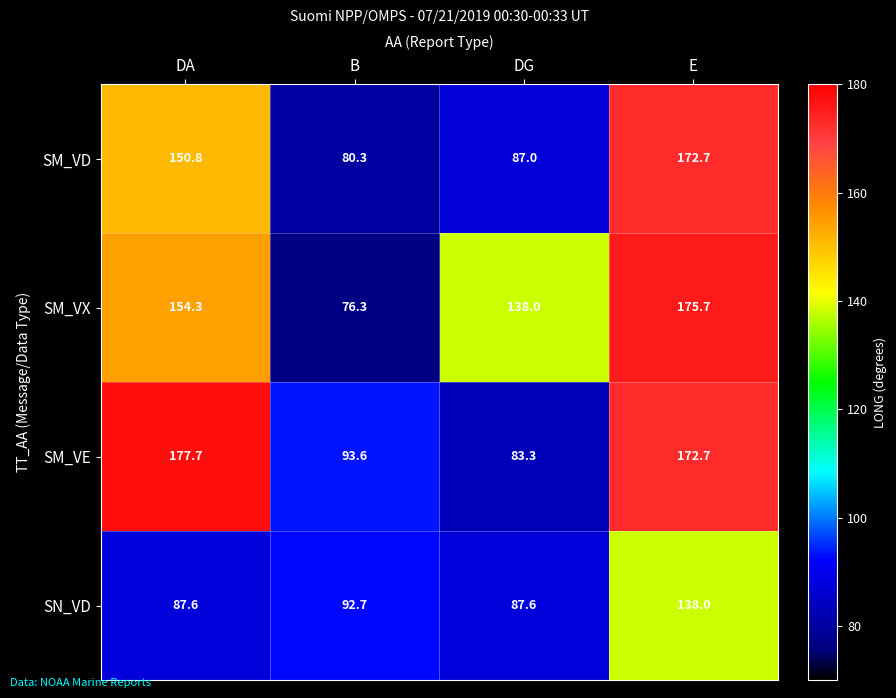

Which series has the largest range (max minus min)?

SM_VX